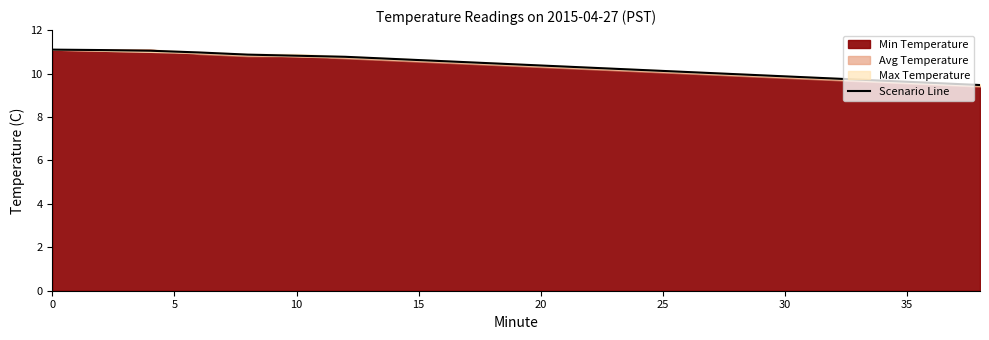

What is the label of the 16th point from the left?

30